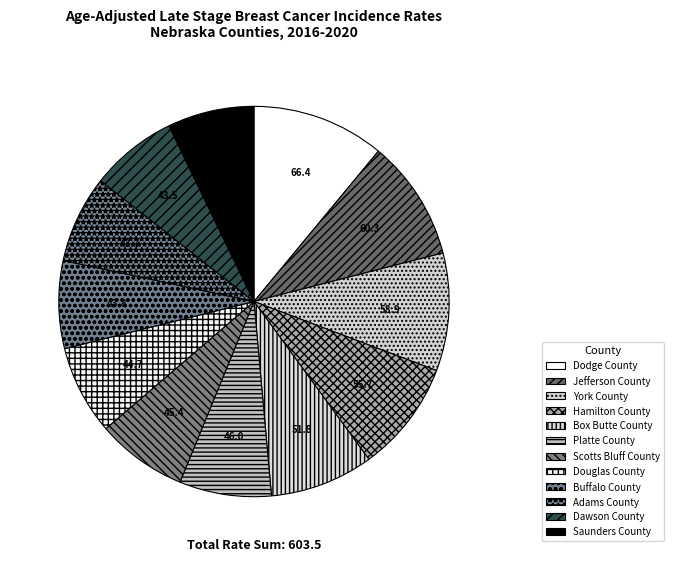

What is the total percentage of Douglas County and Dodge County?

18.4%